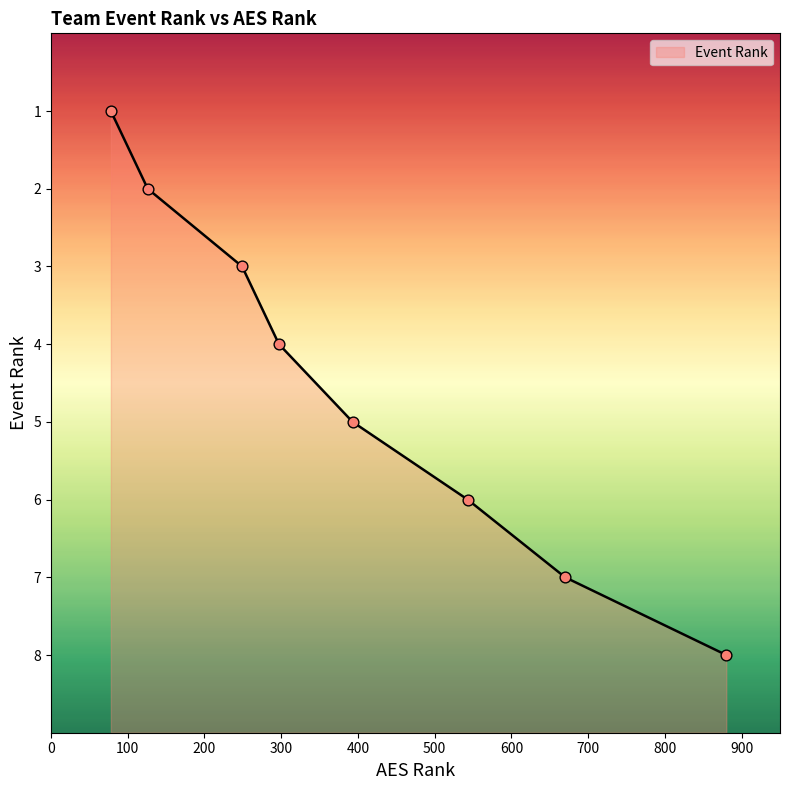

What is the change in value from 249 to 393?

+2